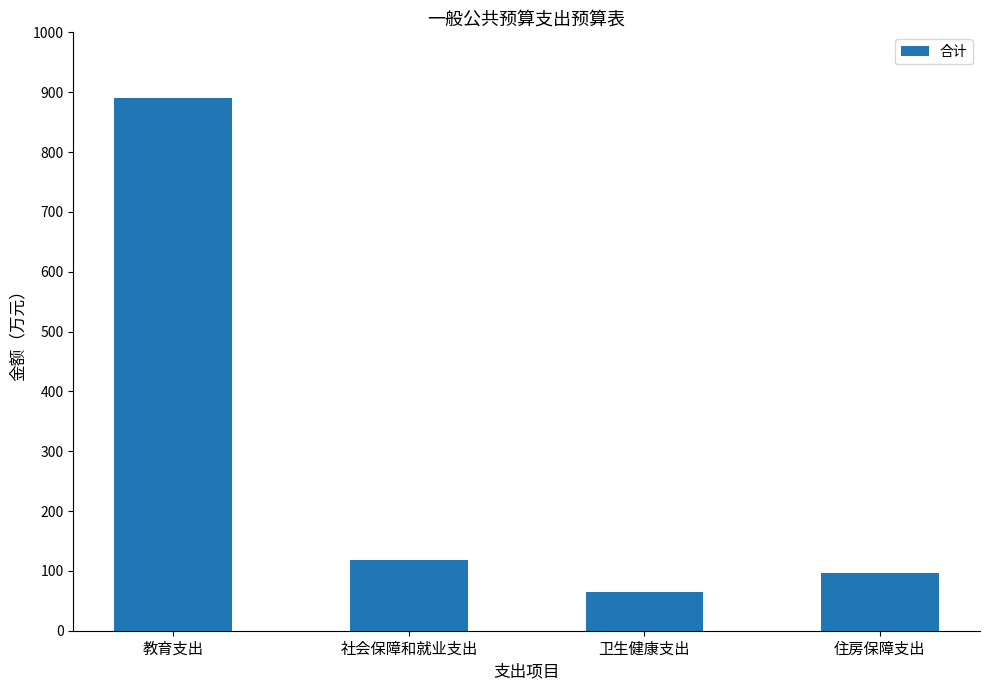

Is it true that the value at 住房保障支出 is 96.1?

True